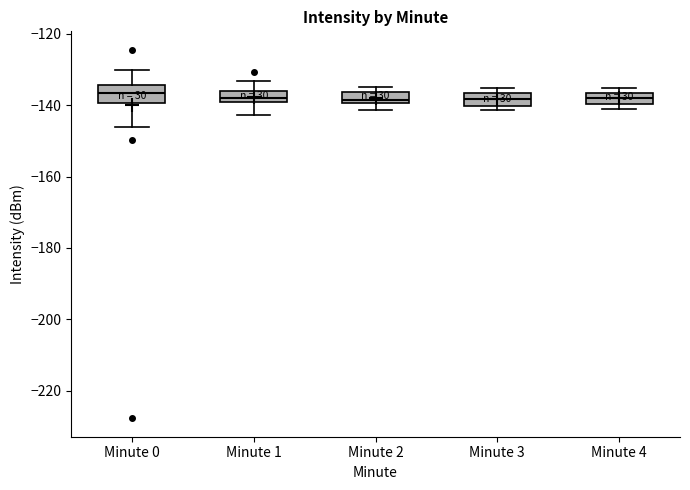

Where does the median line of the box for Minute 3 sit on the y-axis? The values are not printed on the chart, so give them approximately, as read against the axis.

-138